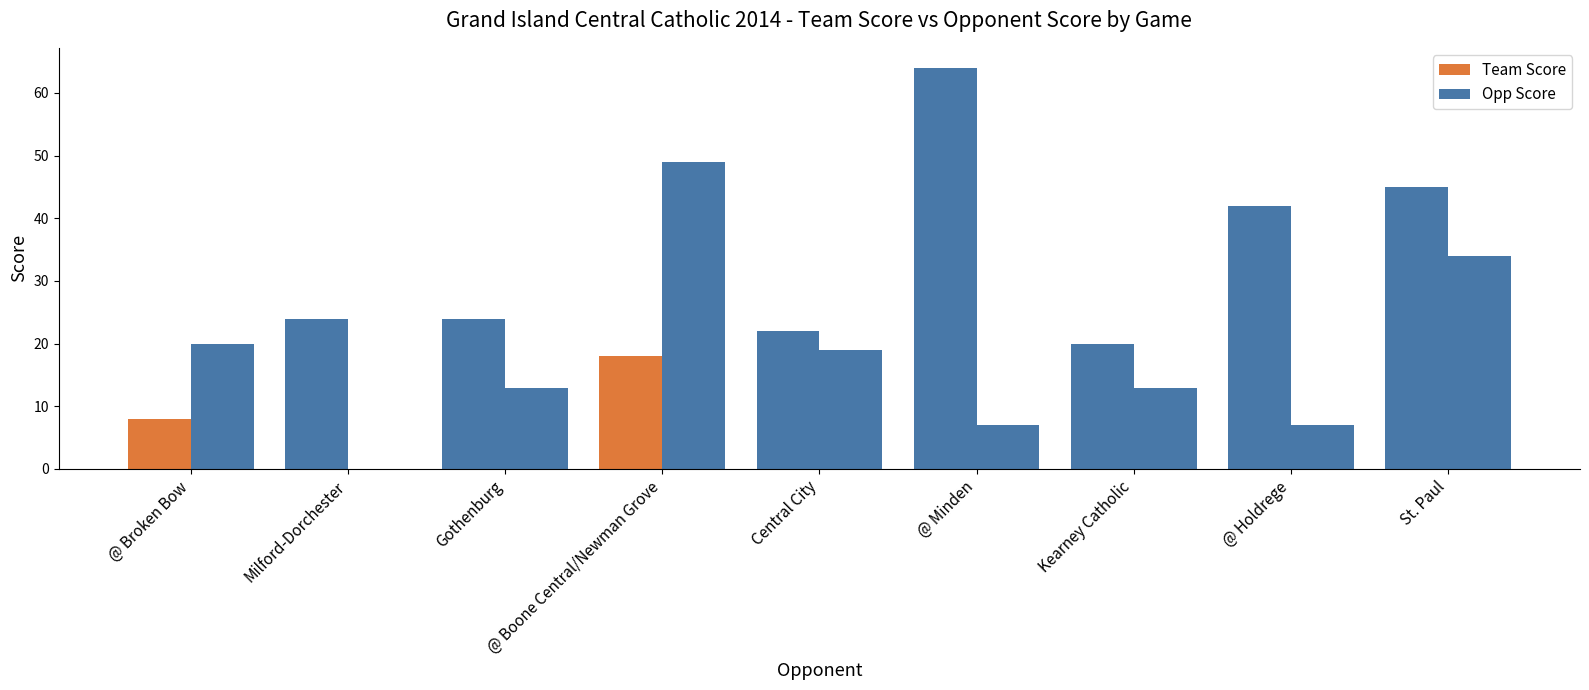

How many distinct data groups are displayed?

2